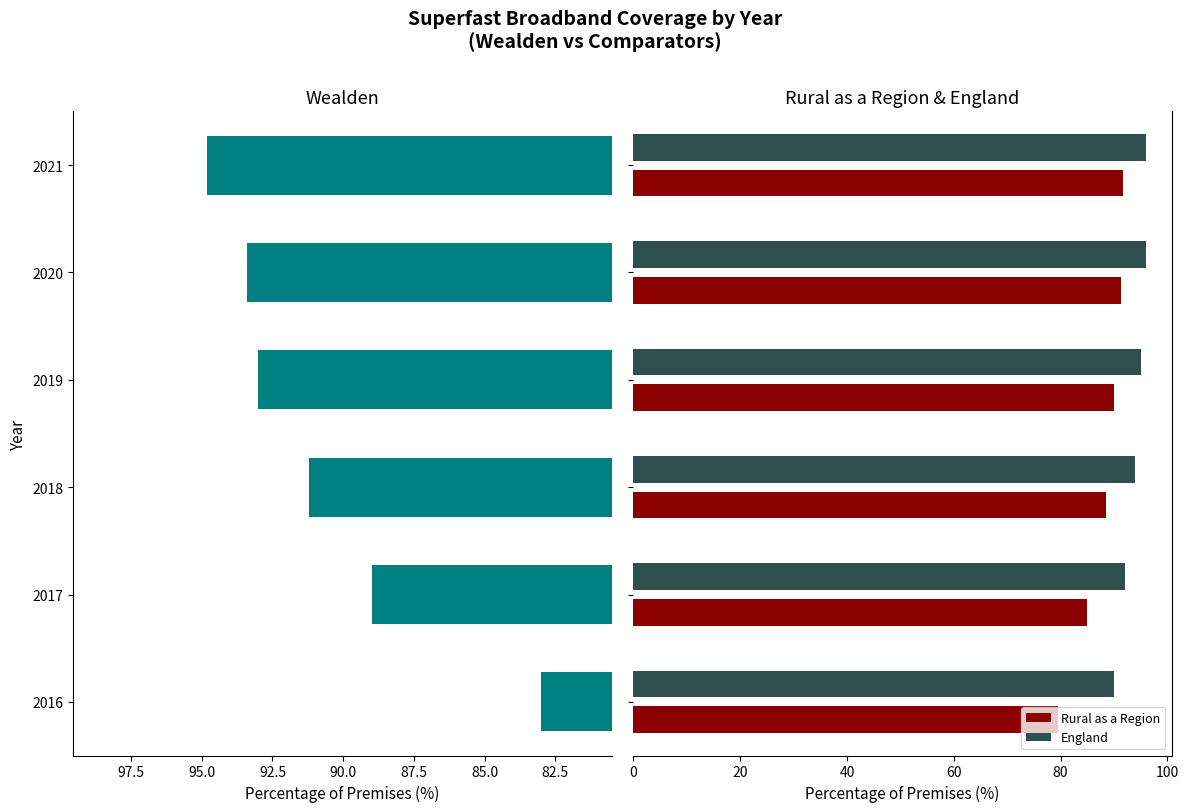

What is the lowest value of the Rural as a Region series?

79.5